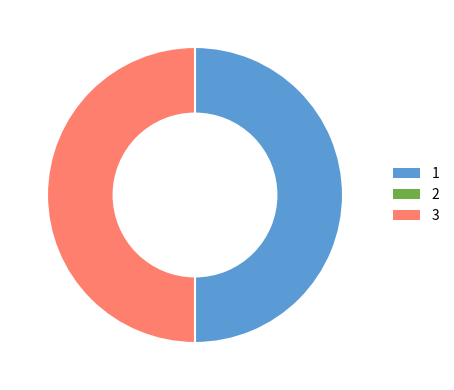

How many slices are in this pie chart?

2